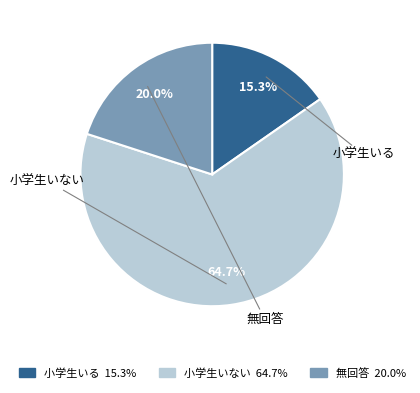

Which category has the biggest portion of the pie?

小学生いない
(n=886)